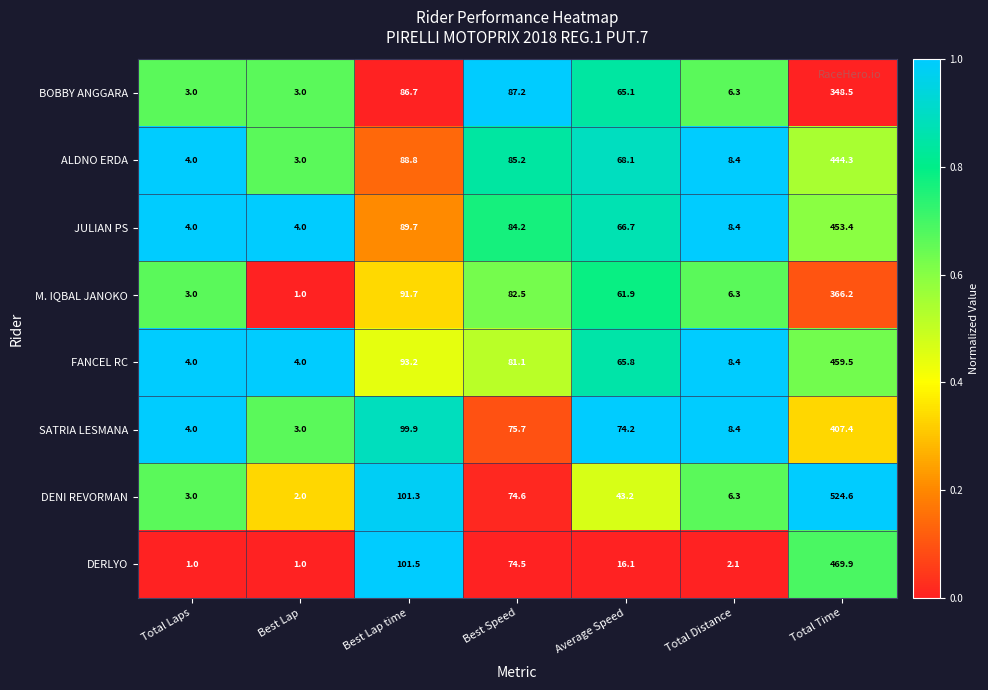

What is the minimum value shown in the chart?

1.0